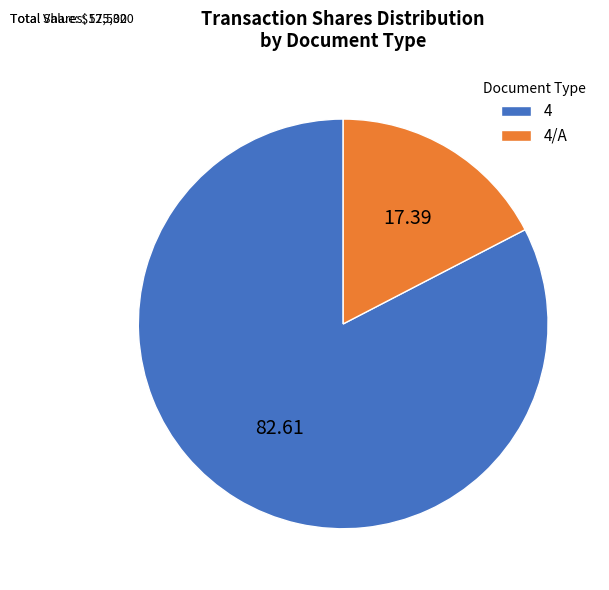

How many segments does this pie chart have?

2